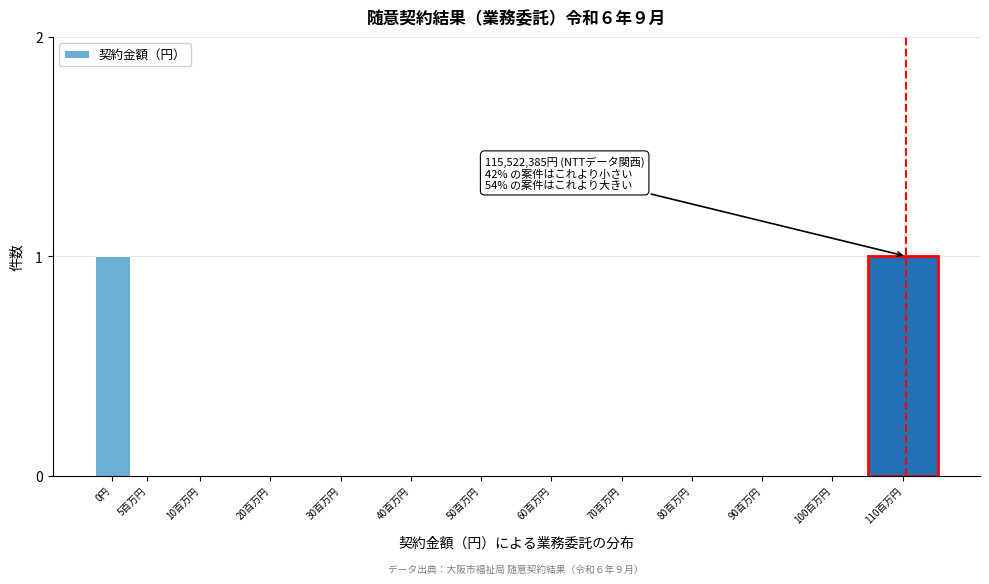

Reading left to right, list all the values displayed in this chart.

0円=1	5百万円=0	10百万円=0	20百万円=0	30百万円=0	40百万円=0	50百万円=0	60百万円=0	70百万円=0	80百万円=0	90百万円=0	100百万円=0	110百万円=1